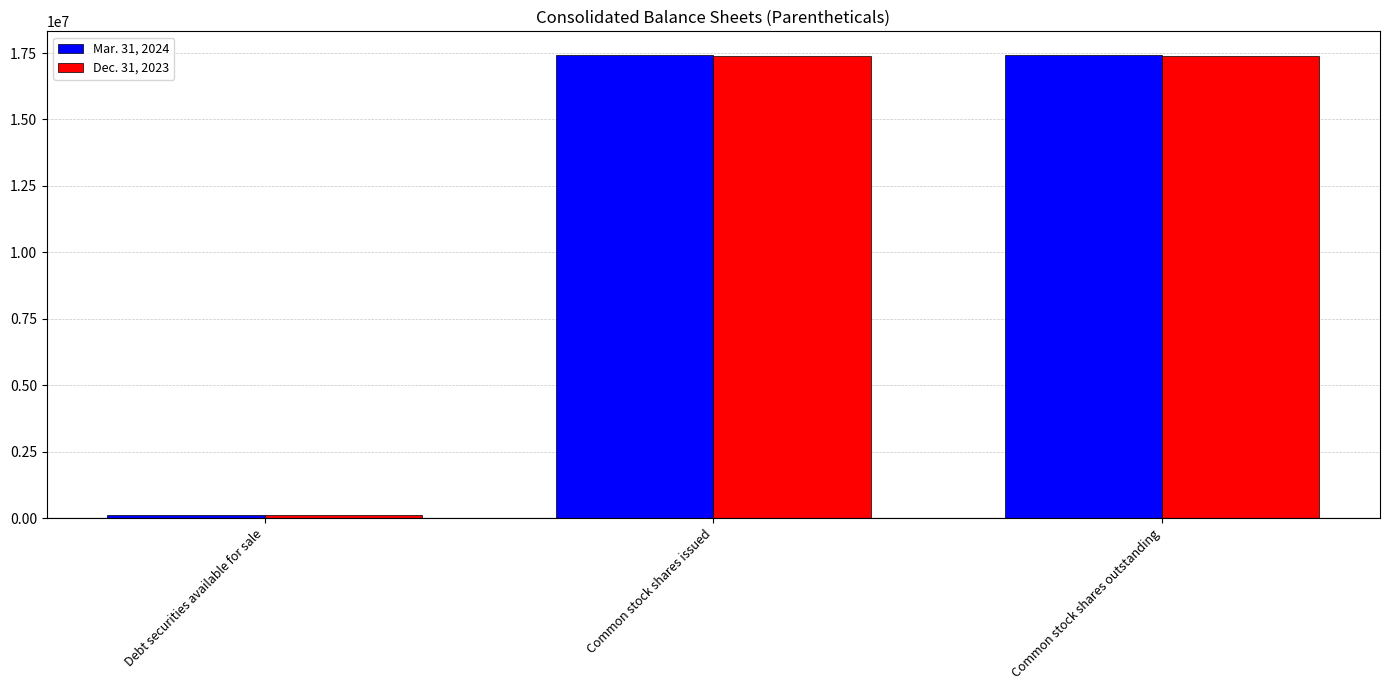

What is the maximum value shown in the chart?

17444787